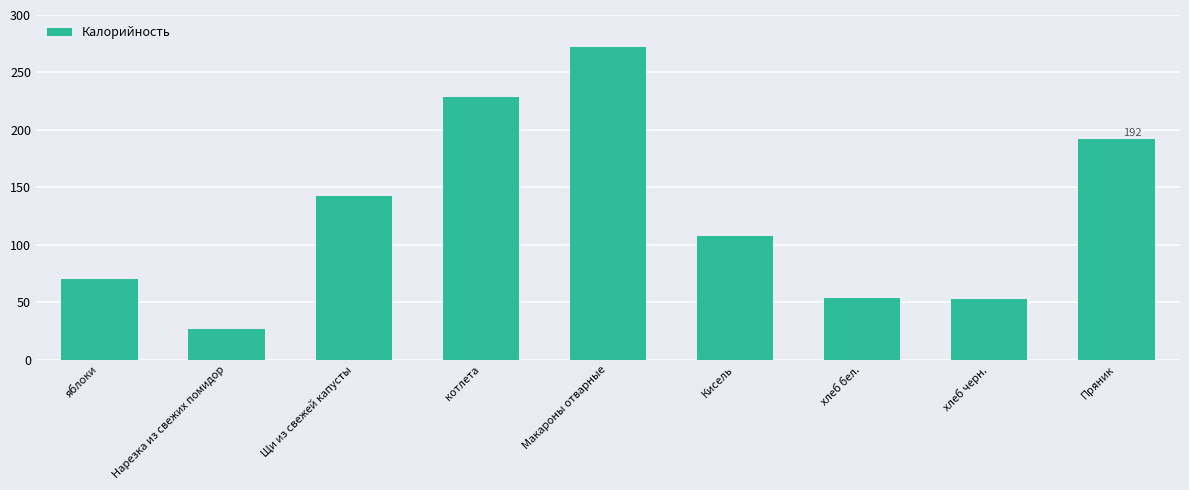

Approximately how many times larger is the value at Макароны отварные compared to хлеб черн.?

5.2